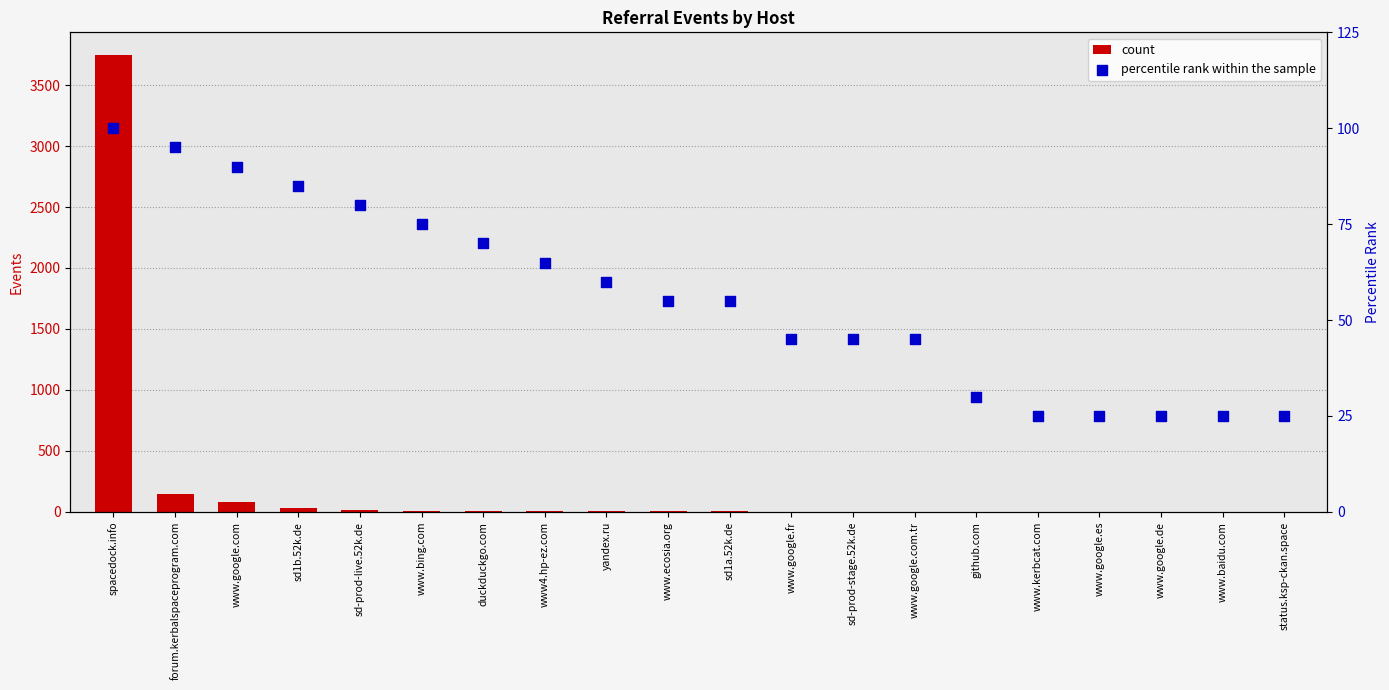

Which series has the largest Y range (max minus min)?

count